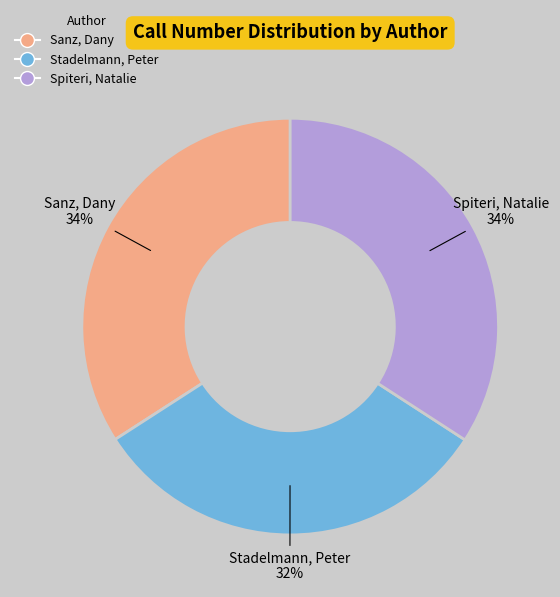

True or false: Stadelmann, Peter accounts for 32% of the total.

True